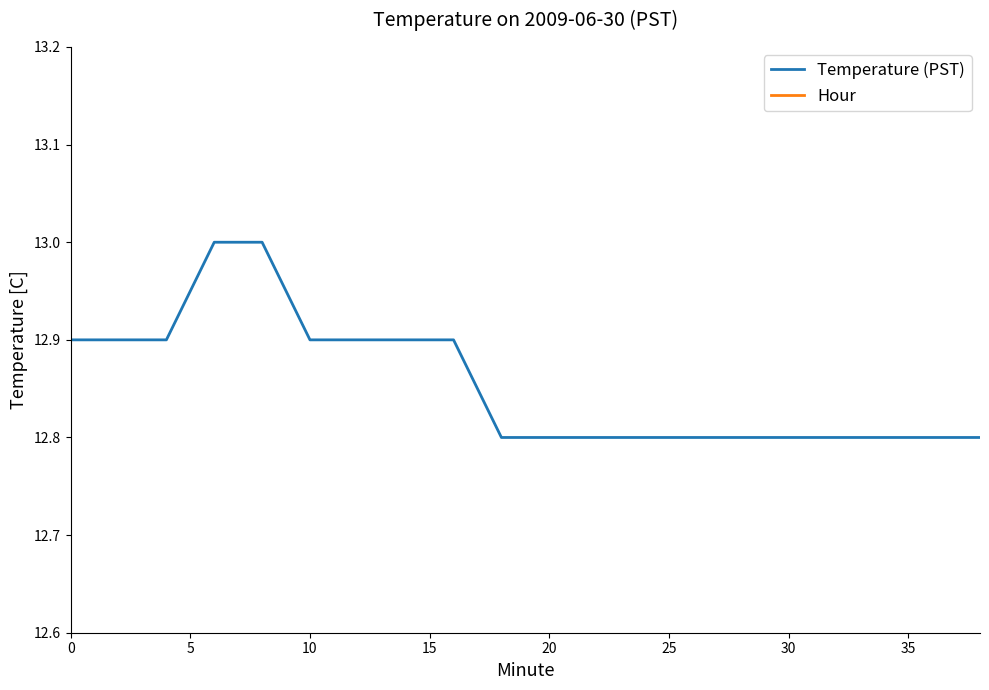

What is the maximum value for Temperature (PST)?

13.0